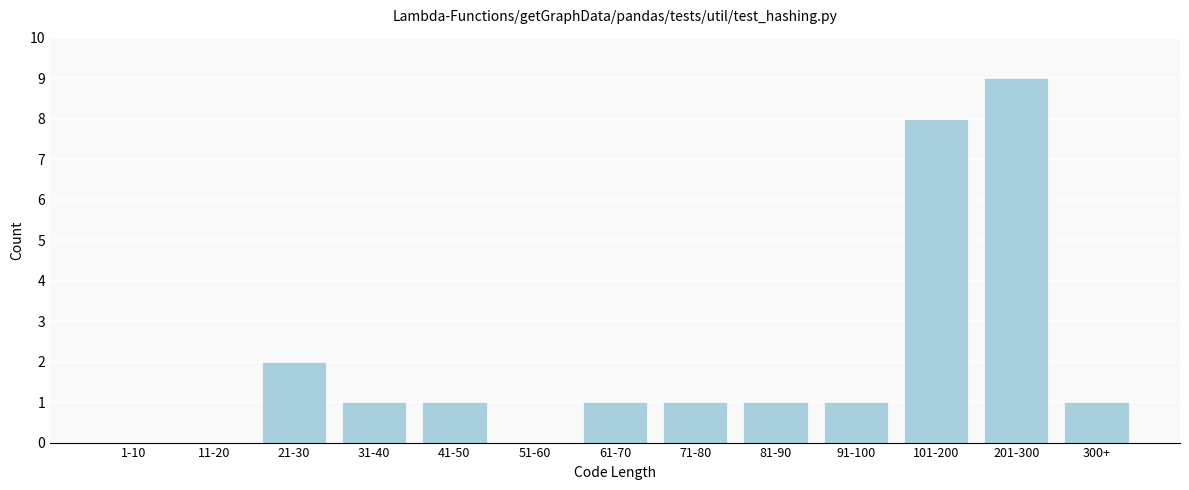

True or false: the data shows 1 at 21-30.

False